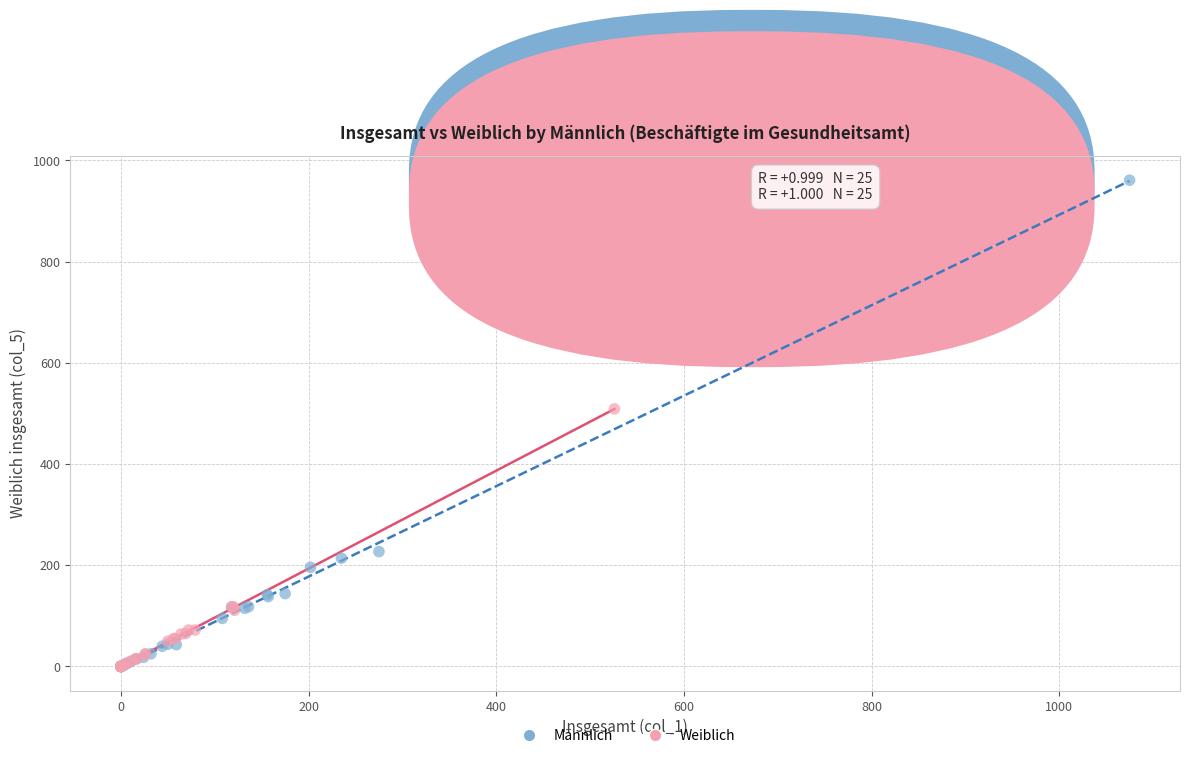

Which series has the largest Y range (max minus min)?

Männlich